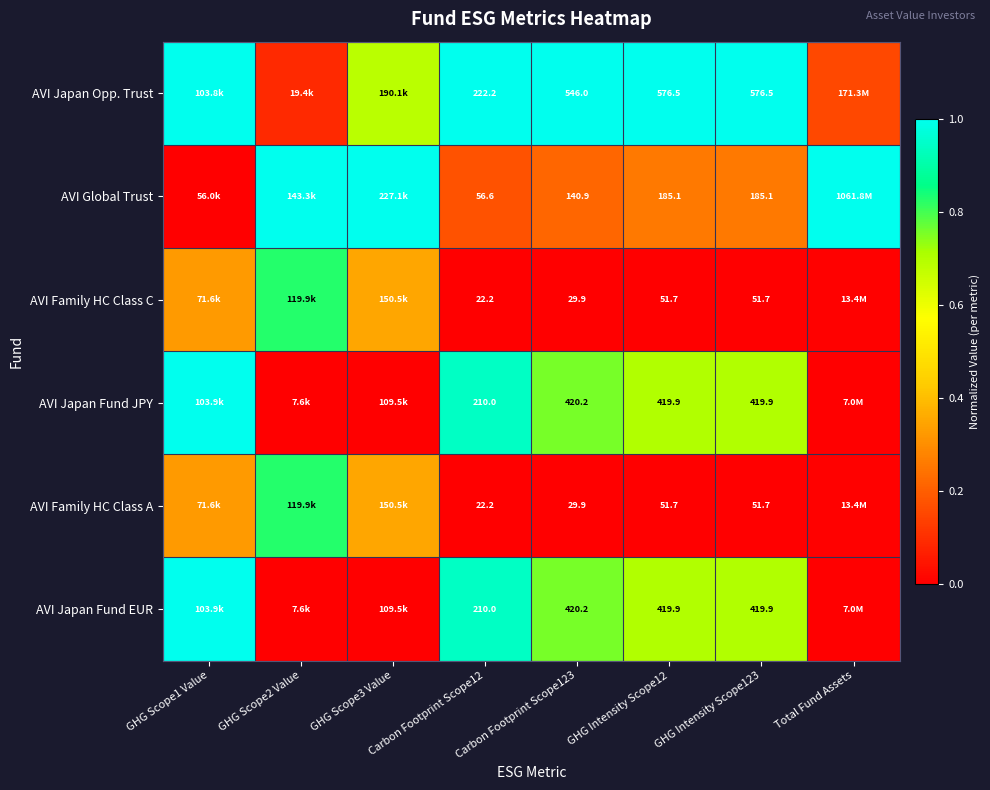

At GHG Scope1 Value, list the series in order from smallest to largest.

AVI Global Trust, AVI Family HC Class C, AVI Family HC Class A, AVI Japan Opp. Trust, AVI Japan Fund JPY, AVI Japan Fund EUR